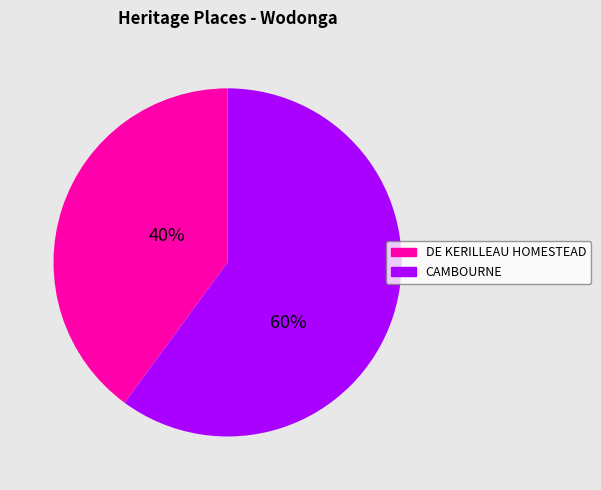

What is the ratio of the value at DE KERILLEAU HOMESTEAD to the value at CAMBOURNE?

0.7